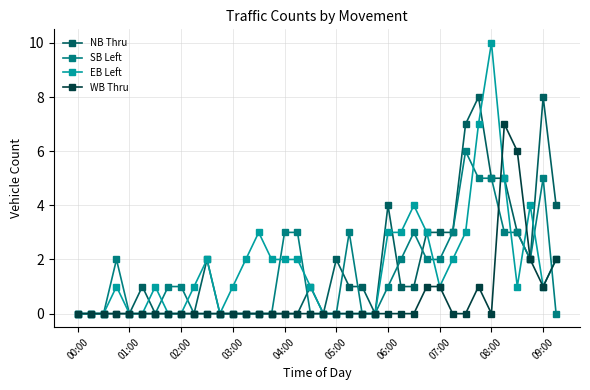

What is the maximum value shown in the chart?

10